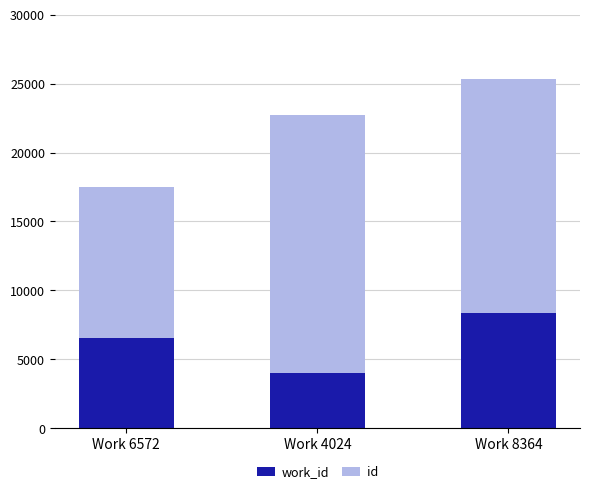

At which category is the sum across all series the highest?

Work 8364